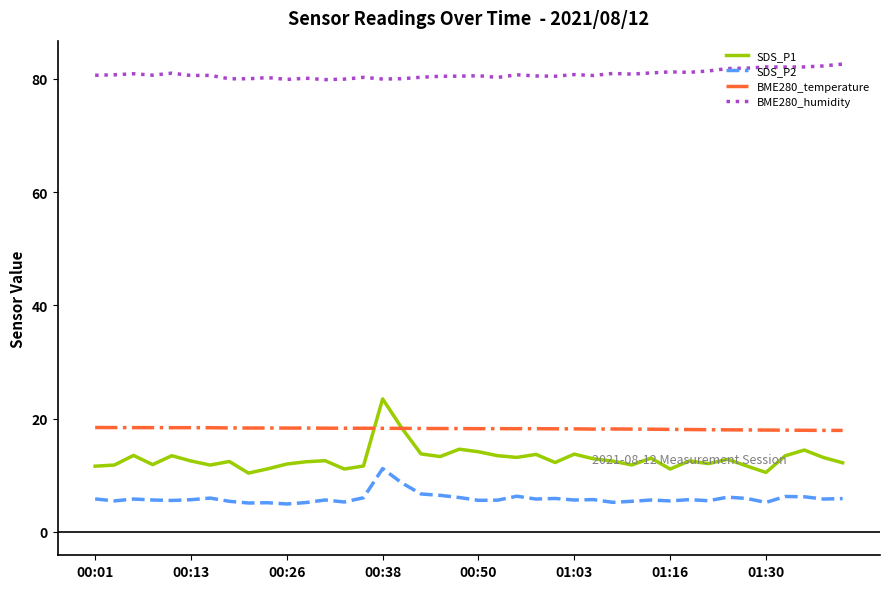

Which series has the largest total across all categories?

BME280_humidity